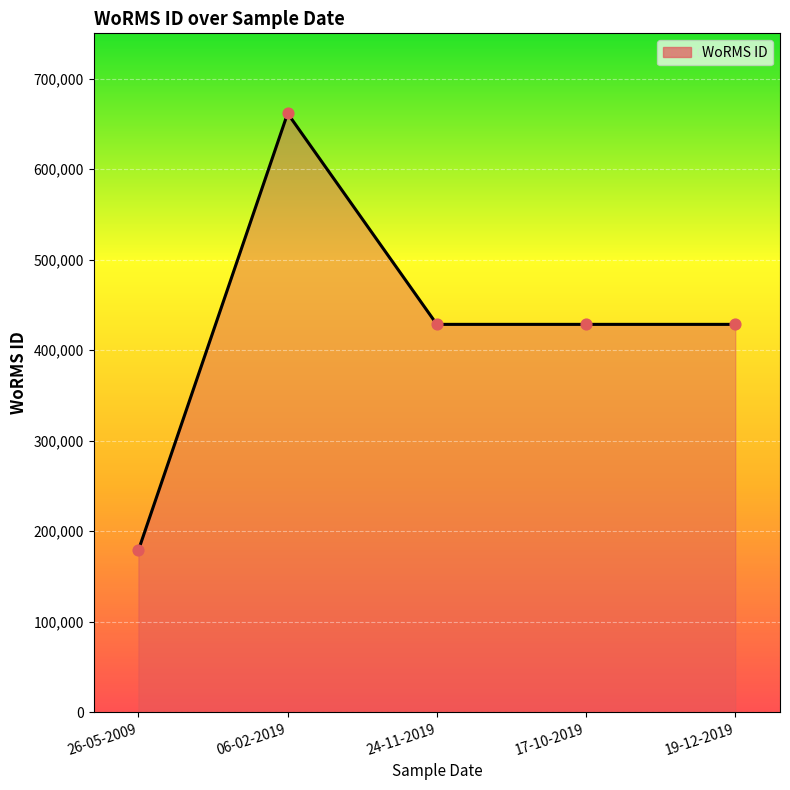

Approximately how many times larger is the value at 26-05-2009 compared to 06-02-2019?

0.3